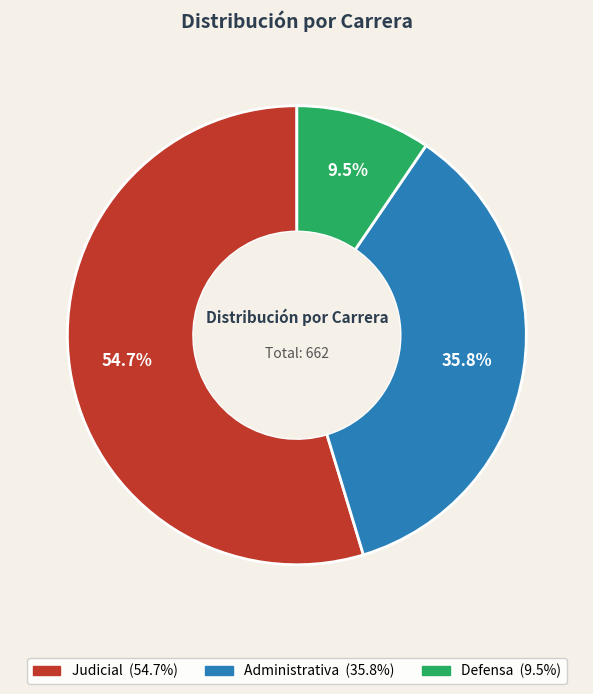

Which category has the smallest portion of the pie?

Defensa